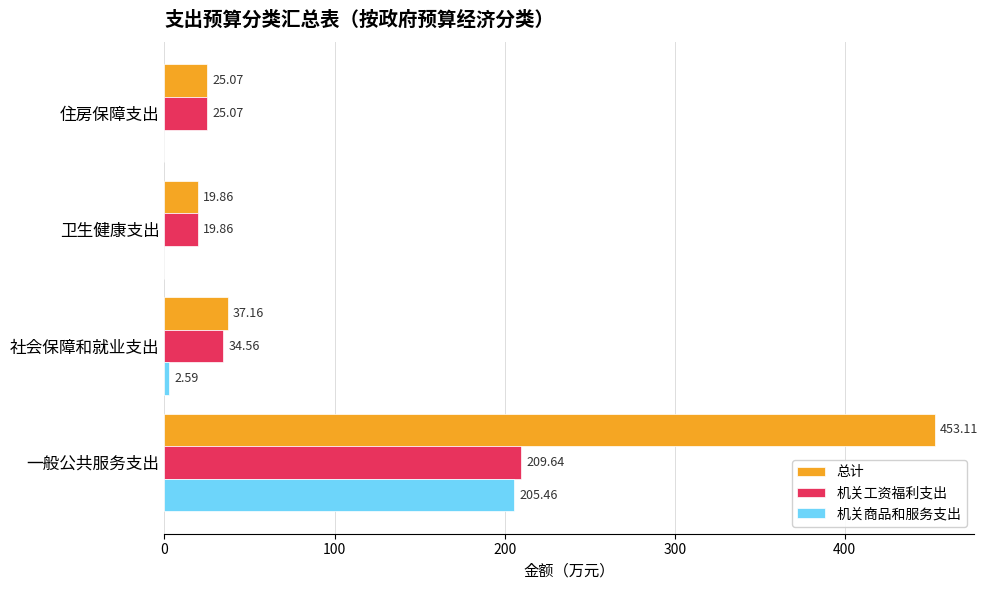

What is the total value across all series at 一般公共服务支出?

868.2